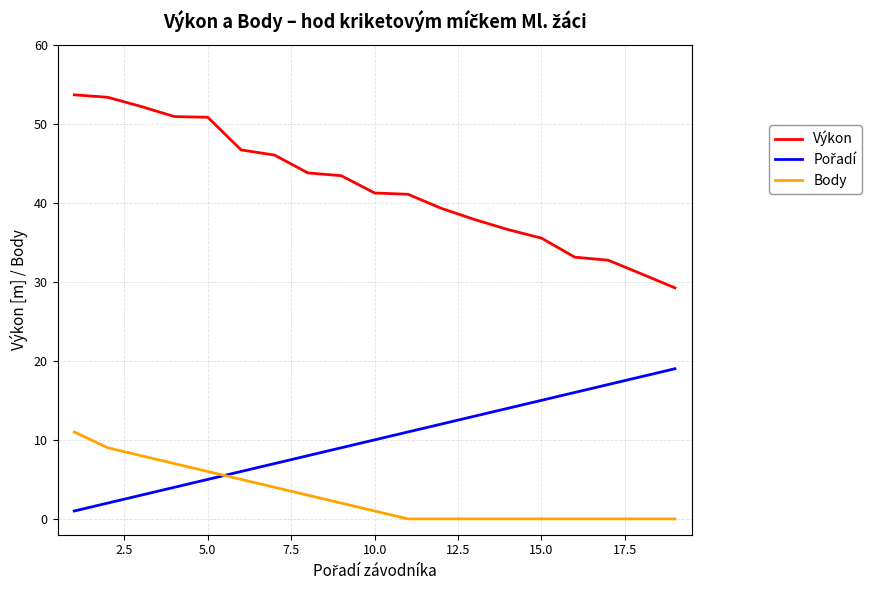

True or false: Výkon and Body cross at least once.

False